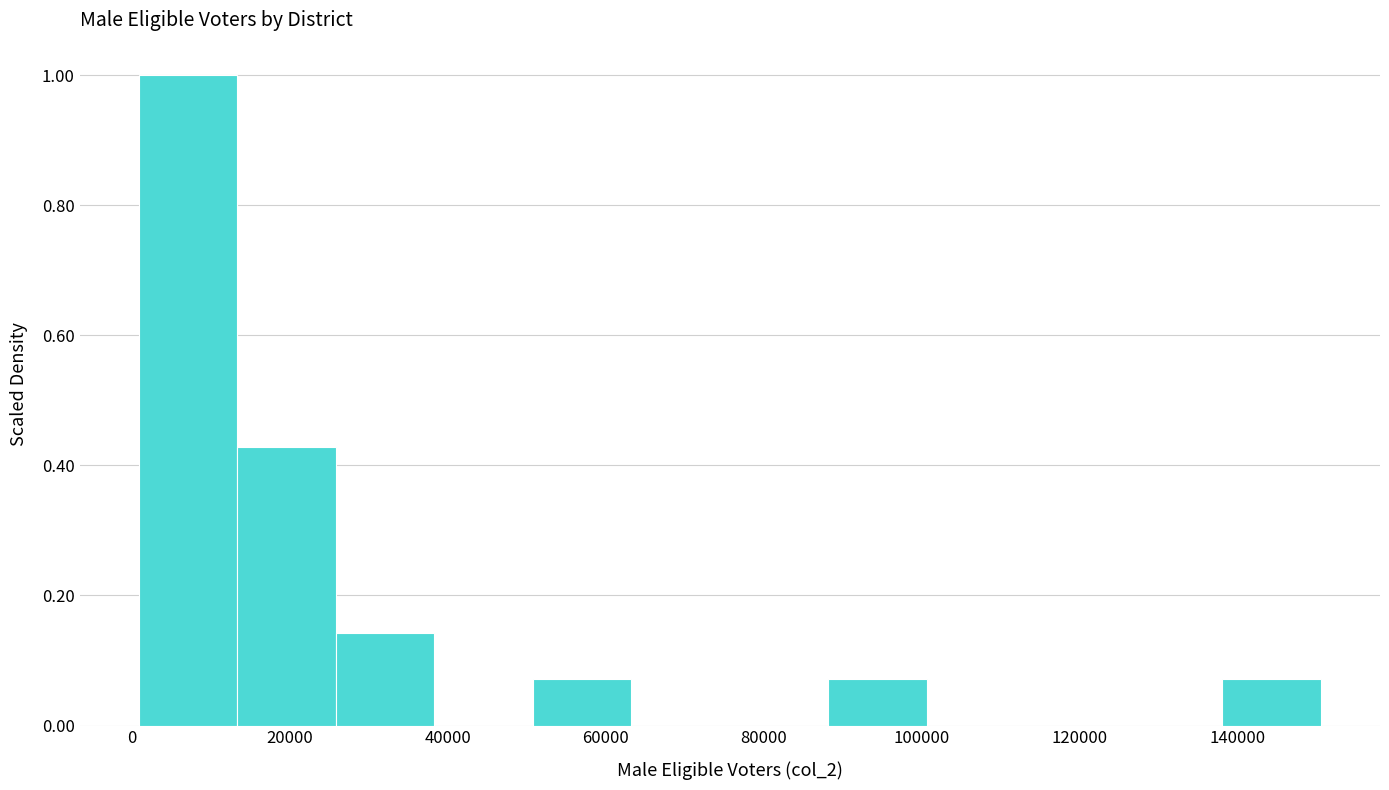

Over which range of the x-axis is the bar tallest?

0 to 14000